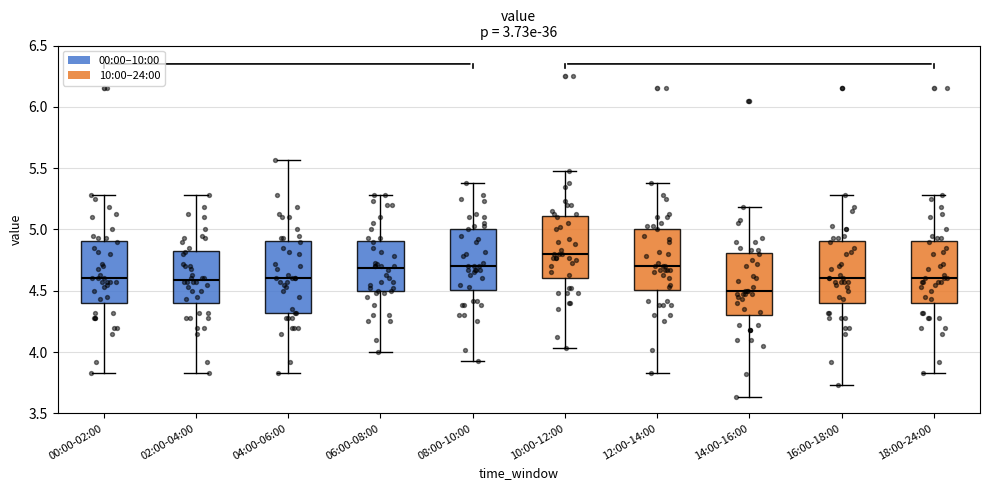

Which box has the highest median line?

10:00-12:00